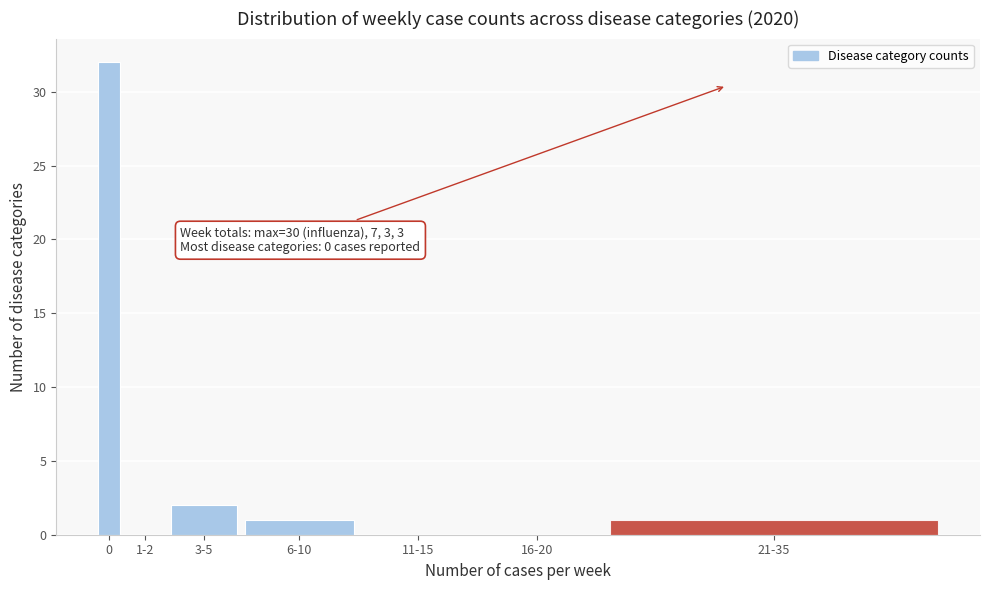

Reading left to right, what are all the values shown in this chart?

0=32	1-2=0	3-5=2	6-10=1	11-15=0	16-20=0	21-35=1